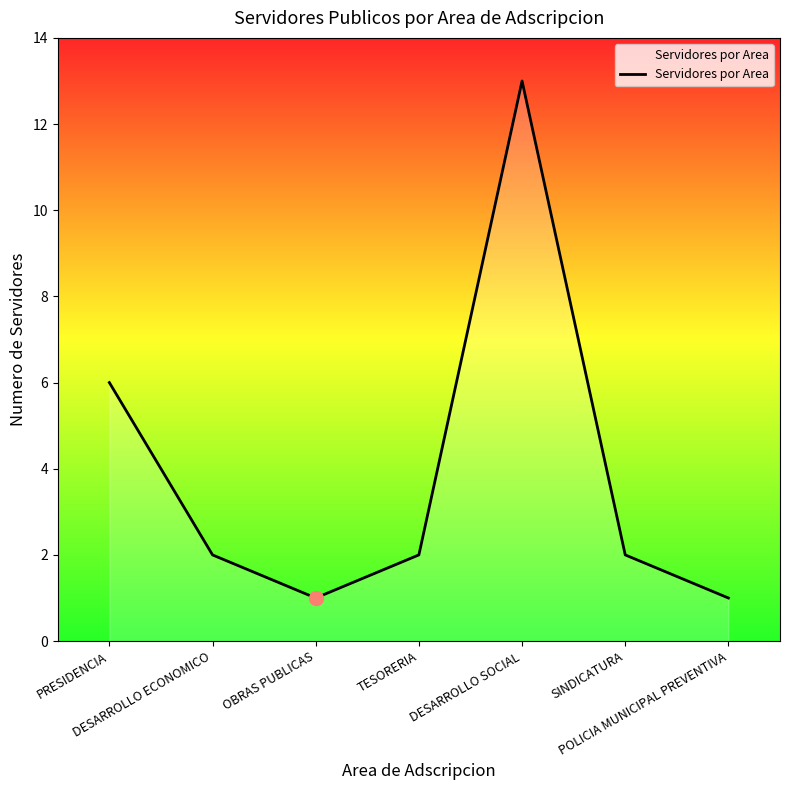

Which has a higher value, POLICIA MUNICIPAL PREVENTIVA or DESARROLLO SOCIAL?

DESARROLLO SOCIAL